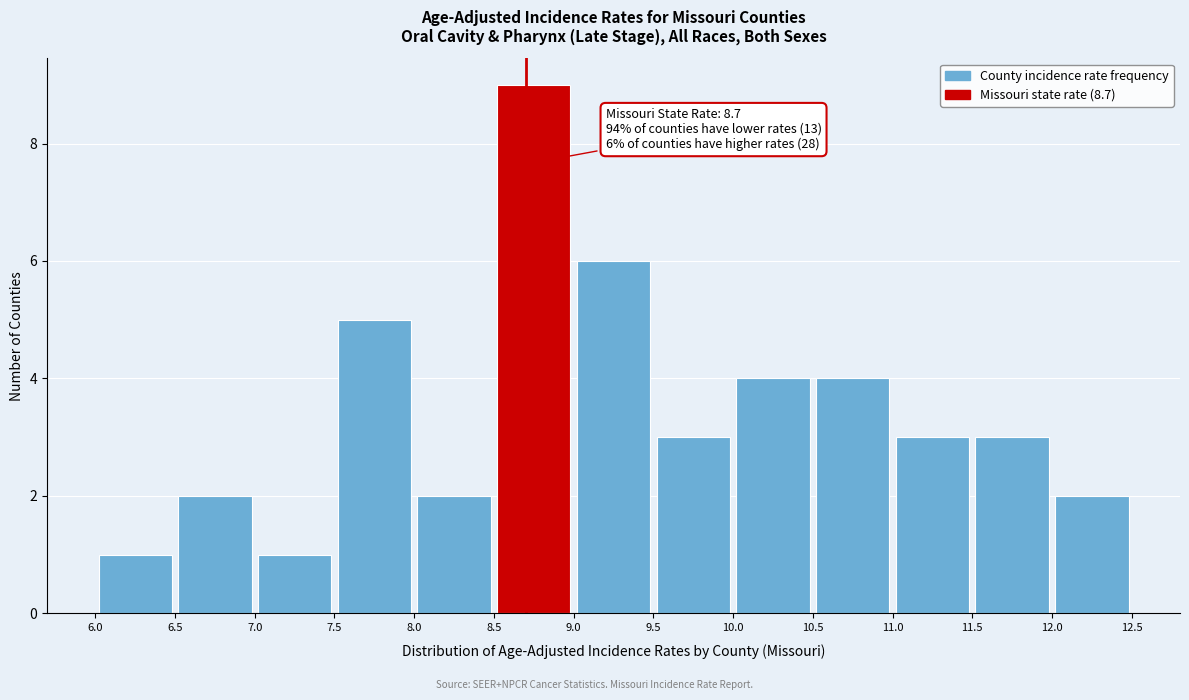

Which range on the x-axis has the tallest bar?

8.5 to 9.0